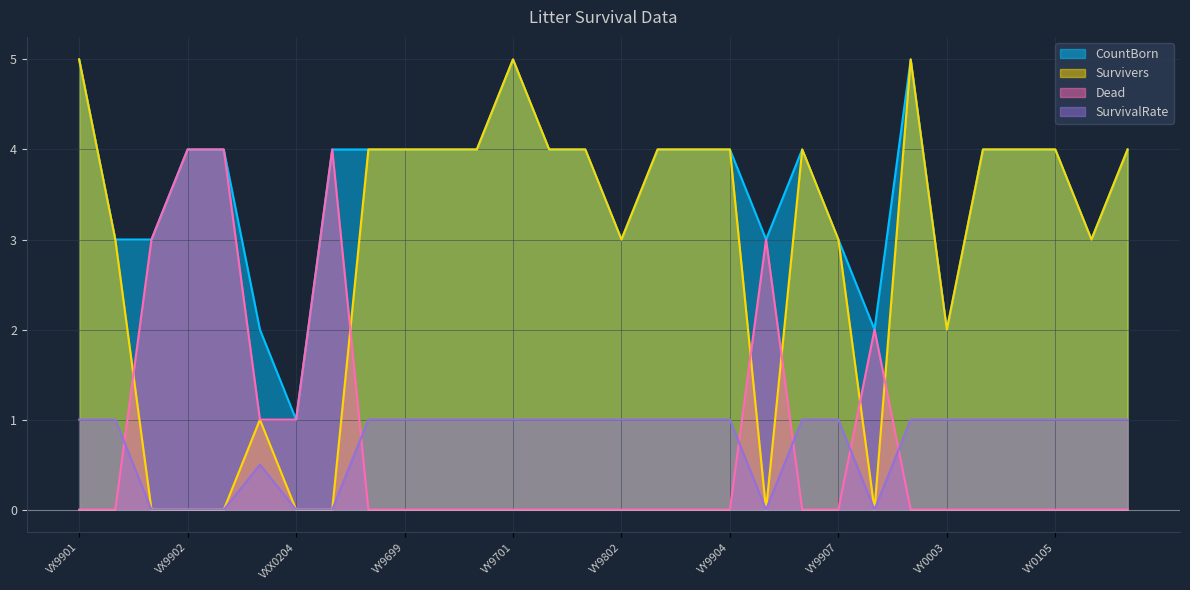

How many positive values does the SurvivalRate series have?

23